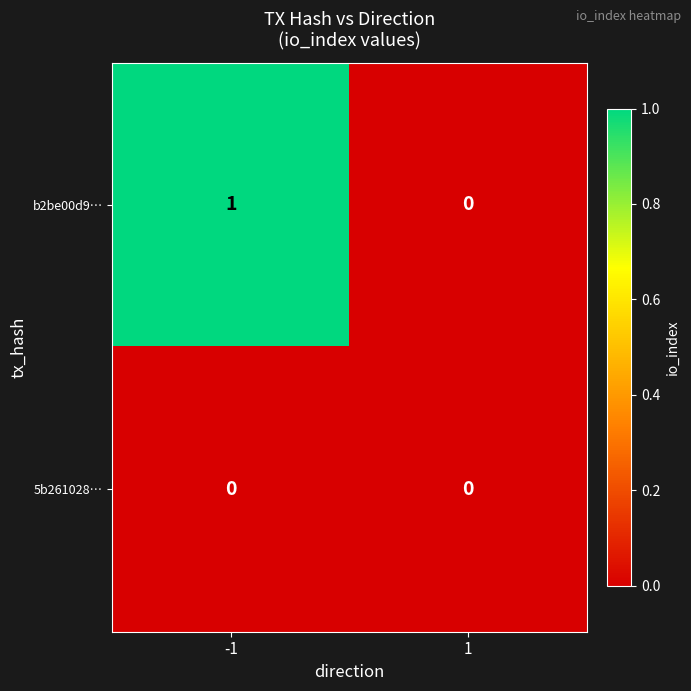

At which category is the sum across all series the highest?

-1